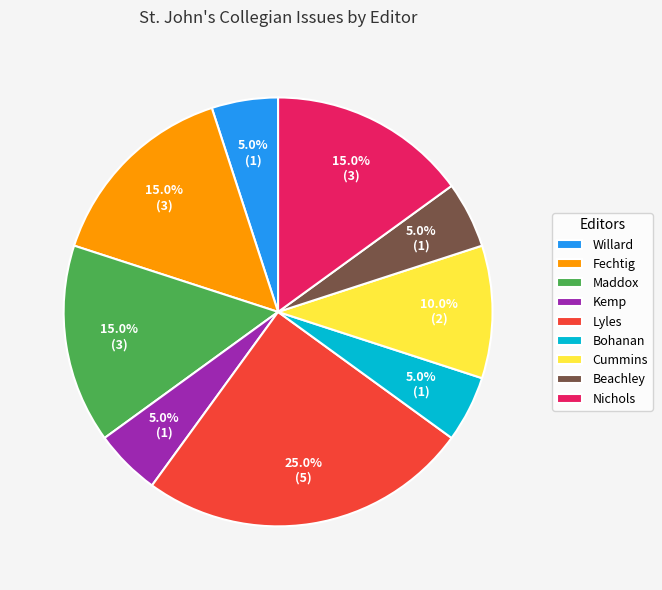

To the nearest percent, what is the difference between the largest and smallest slice percentages?

20%